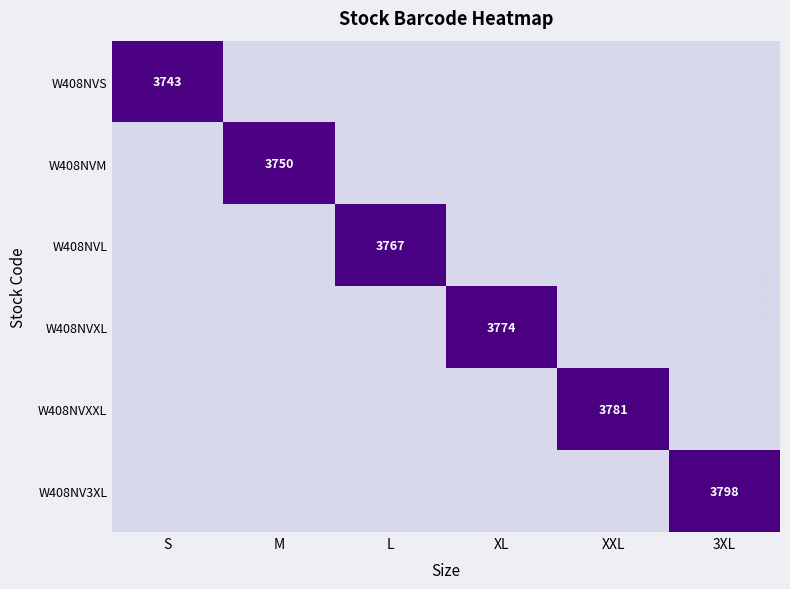

True or false: W408NV3XL has a value of 5968 at 3XL.

False